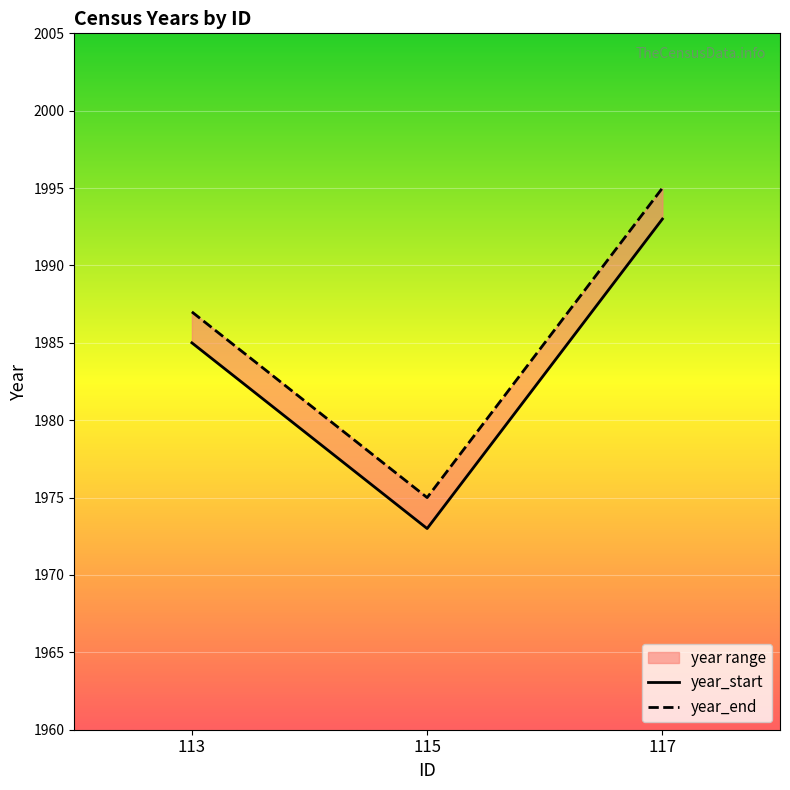

What is the greatest value displayed?

1995